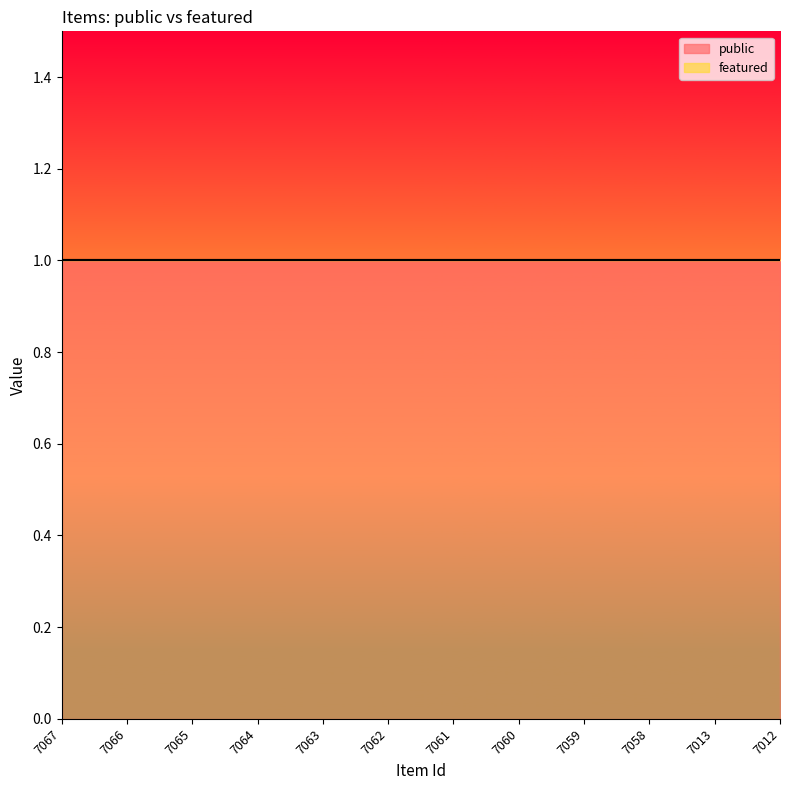

What are all the series names shown in the legend?

public, featured